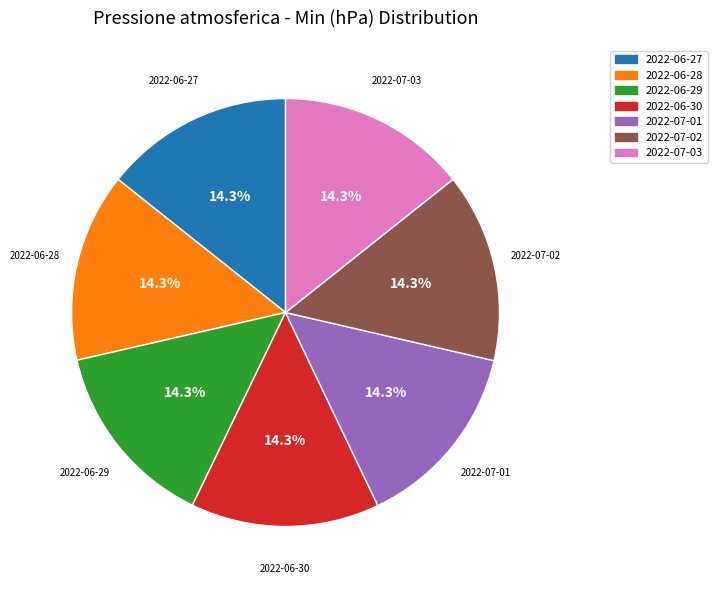

Approximately how many times larger is the value at 2022-07-01 compared to 2022-06-28?

1.0